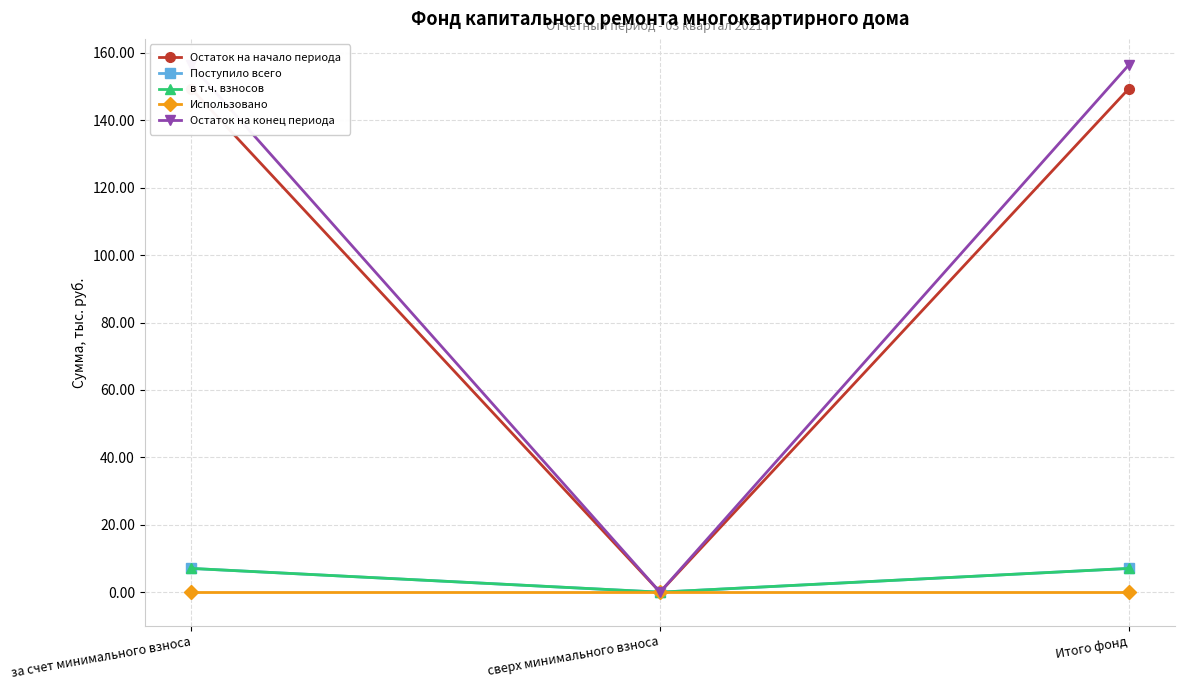

At how many categories does at least one series exceed 153?

2